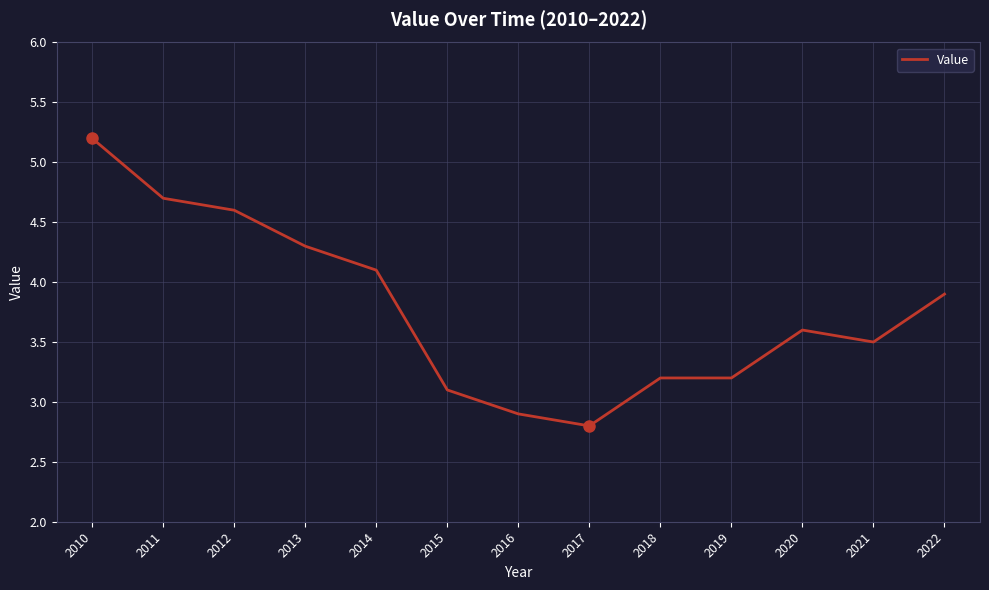

Reading left to right, extract all data points from this chart.

2010=5.2	2011=4.7	2012=4.6	2013=4.3	2014=4.1	2015=3.1	2016=2.9	2017=2.8	2018=3.2	2019=3.2	2020=3.6	2021=3.5	2022=3.9